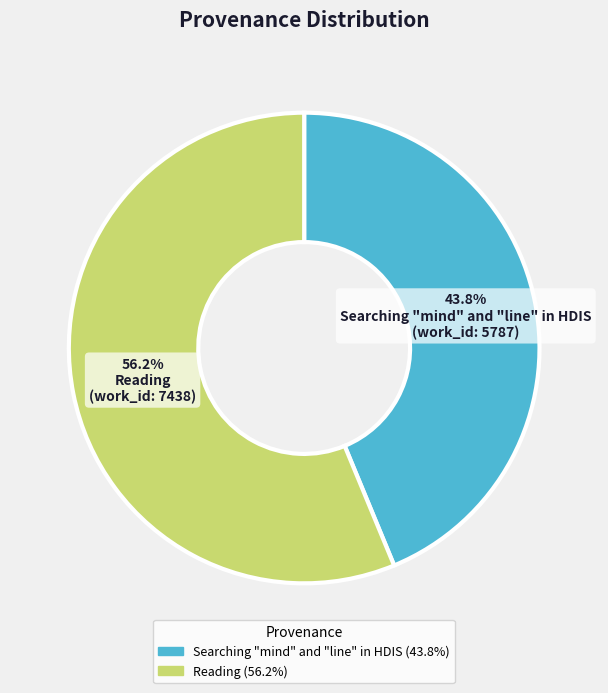

Is it true that Reading is 63% of the pie?

False